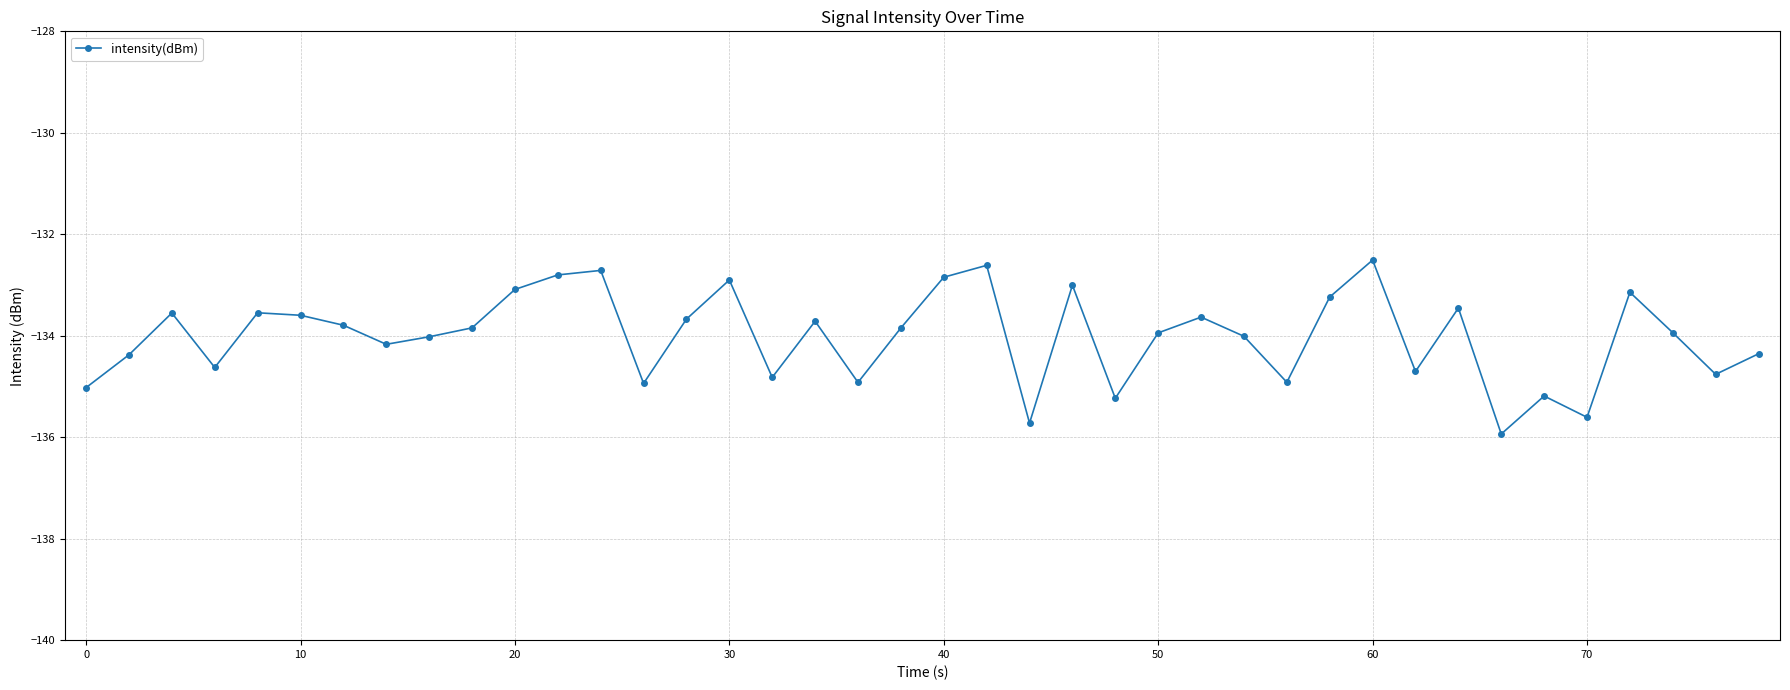

What is the minimum value shown in the chart?

-135.9